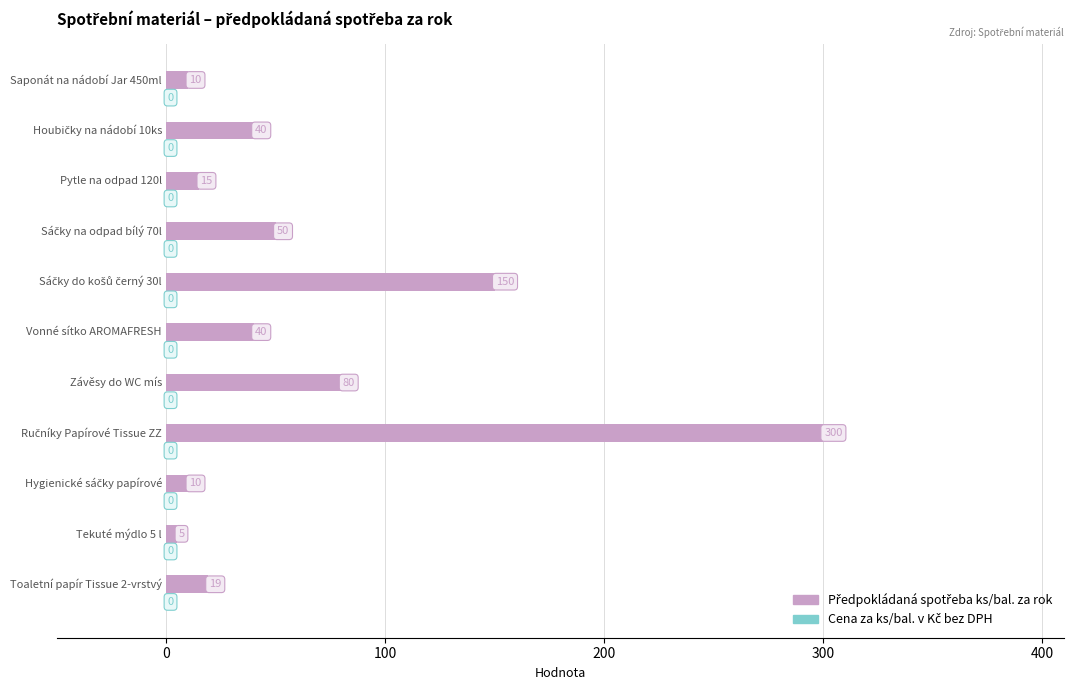

What is the greatest value displayed?

300